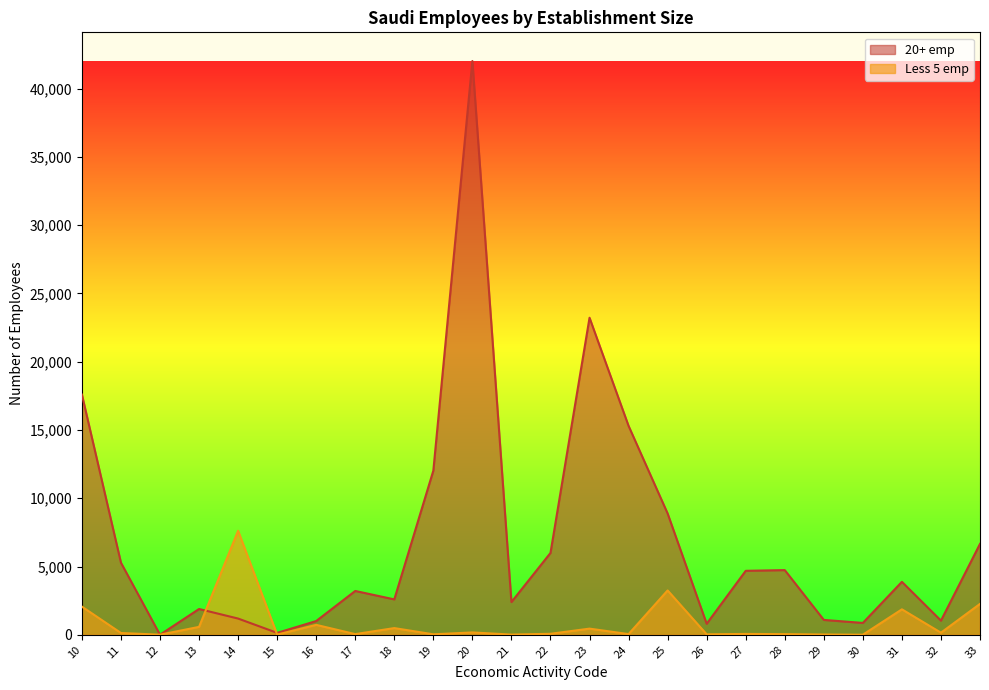

What is the difference between the maximum and minimum values in the 20+ emp series?

42007